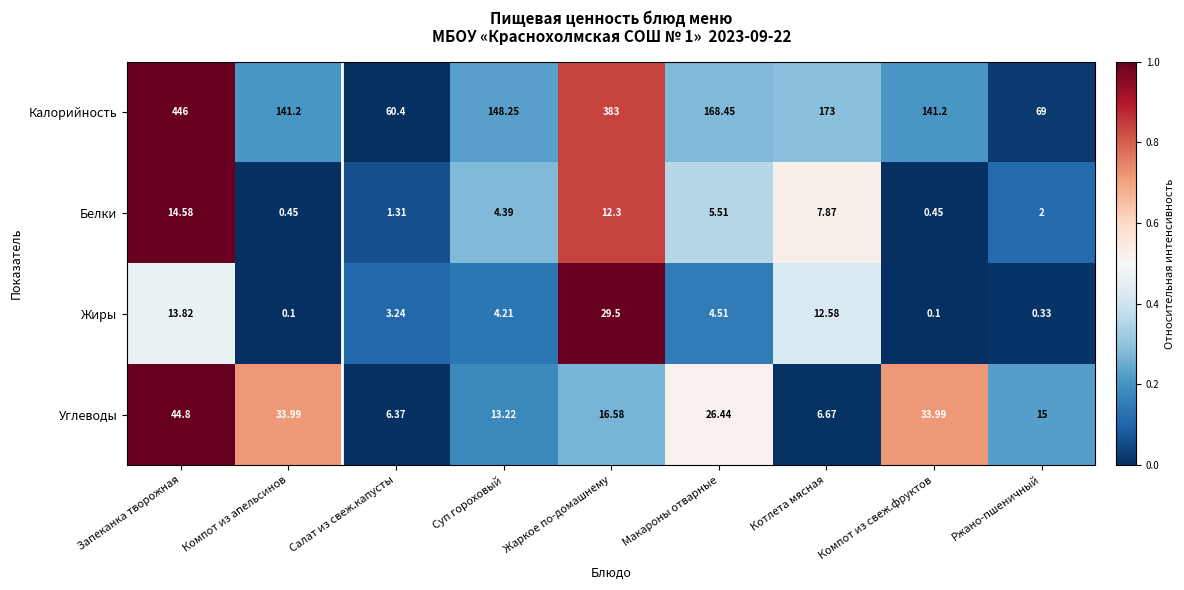

What is the spread (max minus min) of values at Макароны отварные?

163.9